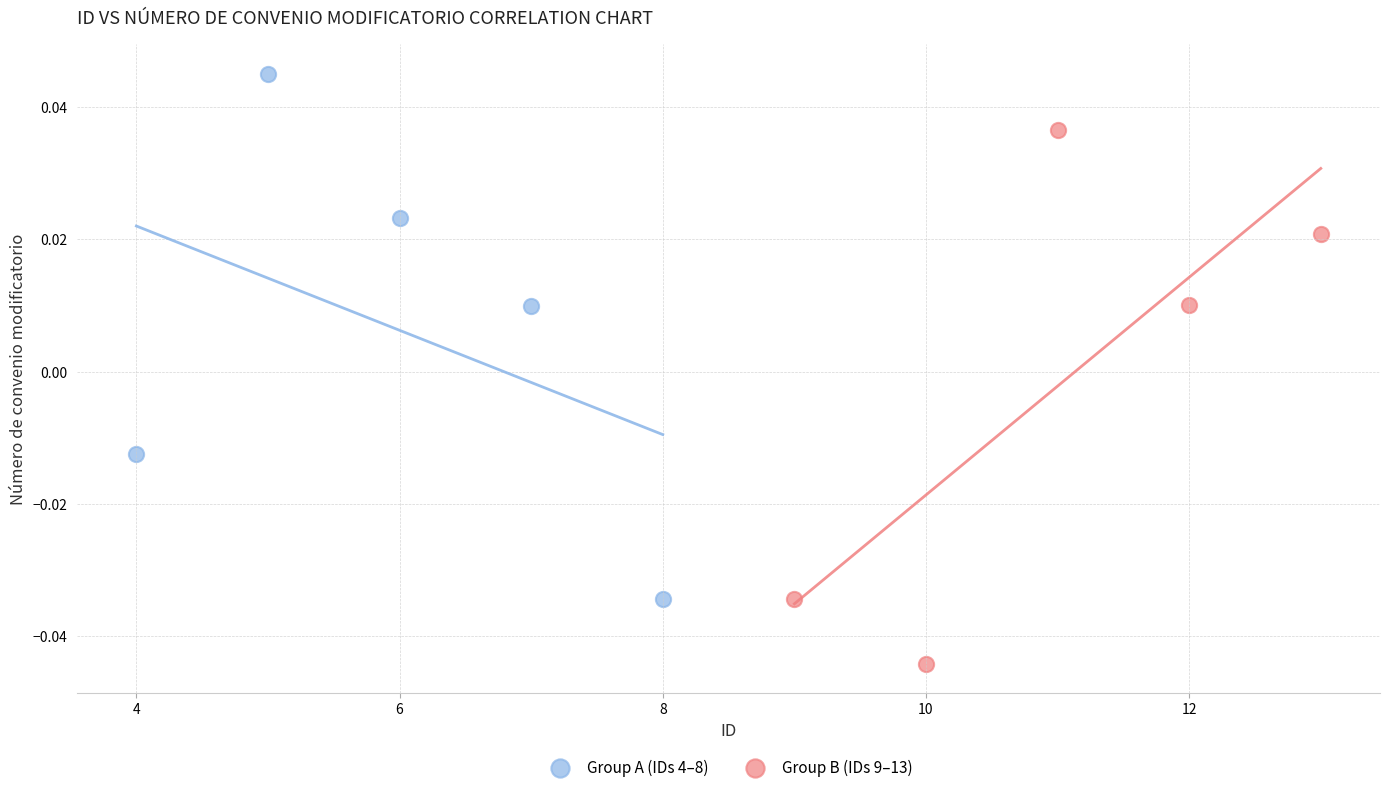

Which series reaches the maximum Y coordinate?

Group A (IDs 4–8)